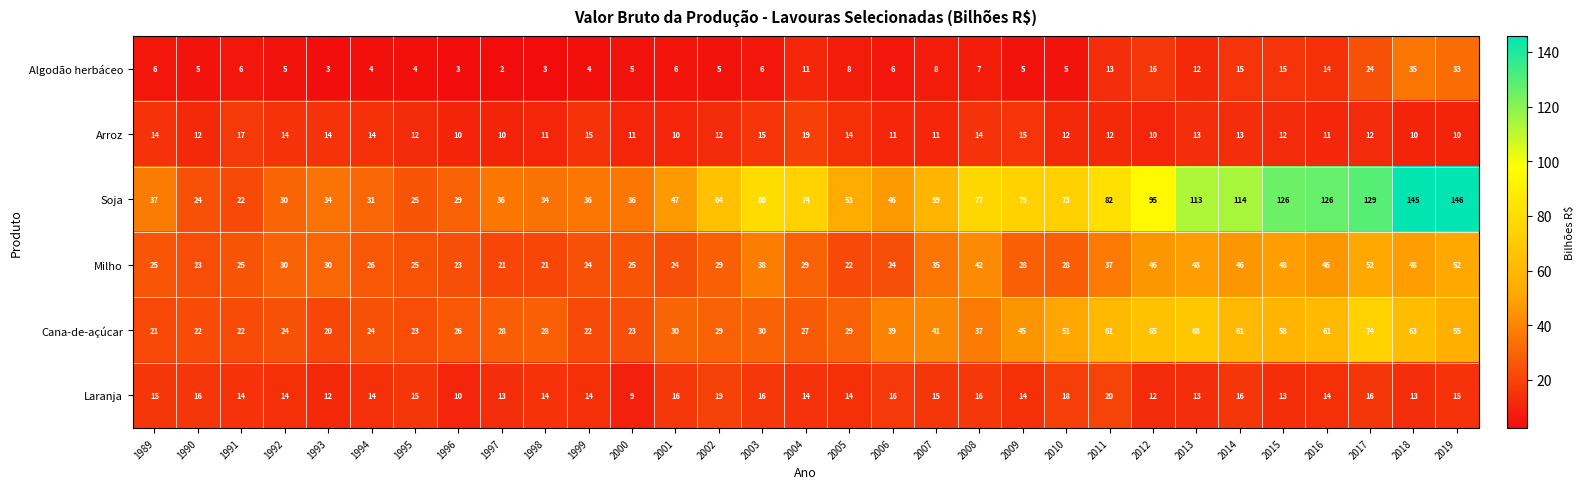

What is the approximate value of Algodão herbáceo at 1995?

4